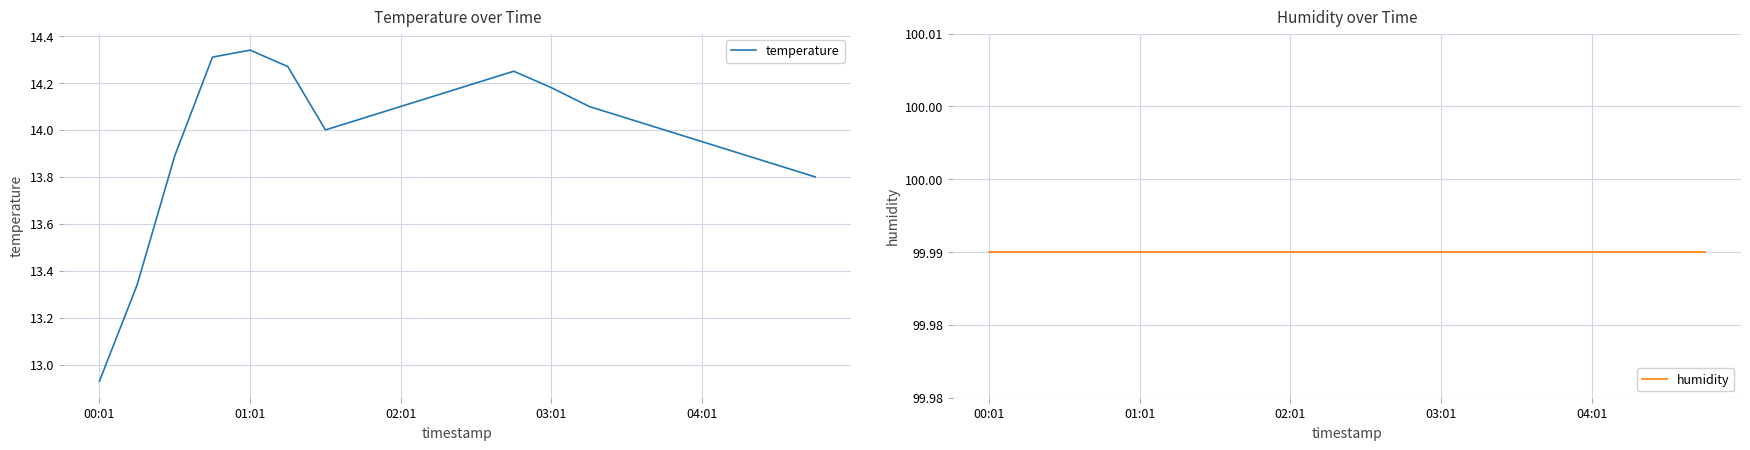

How many values in the temperature series are below 14?

7